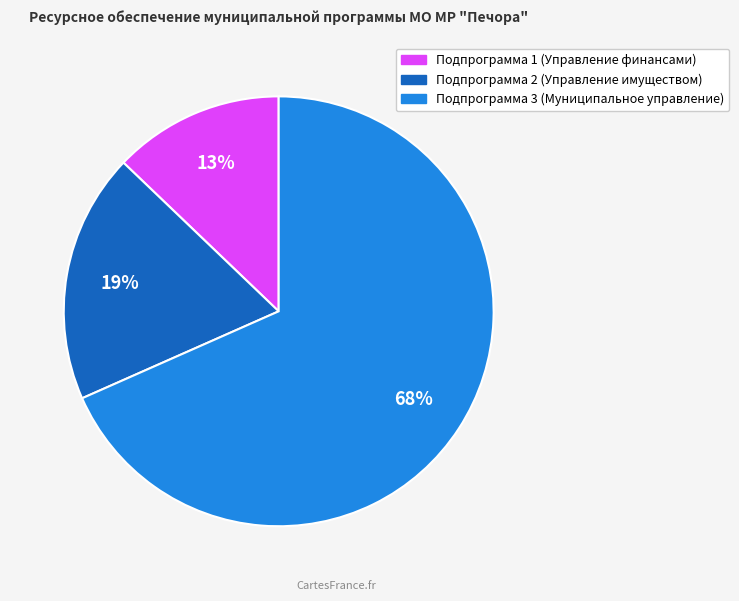

What is the ratio of the value at Подпрограмма 1 (Управление финансами) to the value at Подпрограмма 2 (Управление имуществом)?

0.7